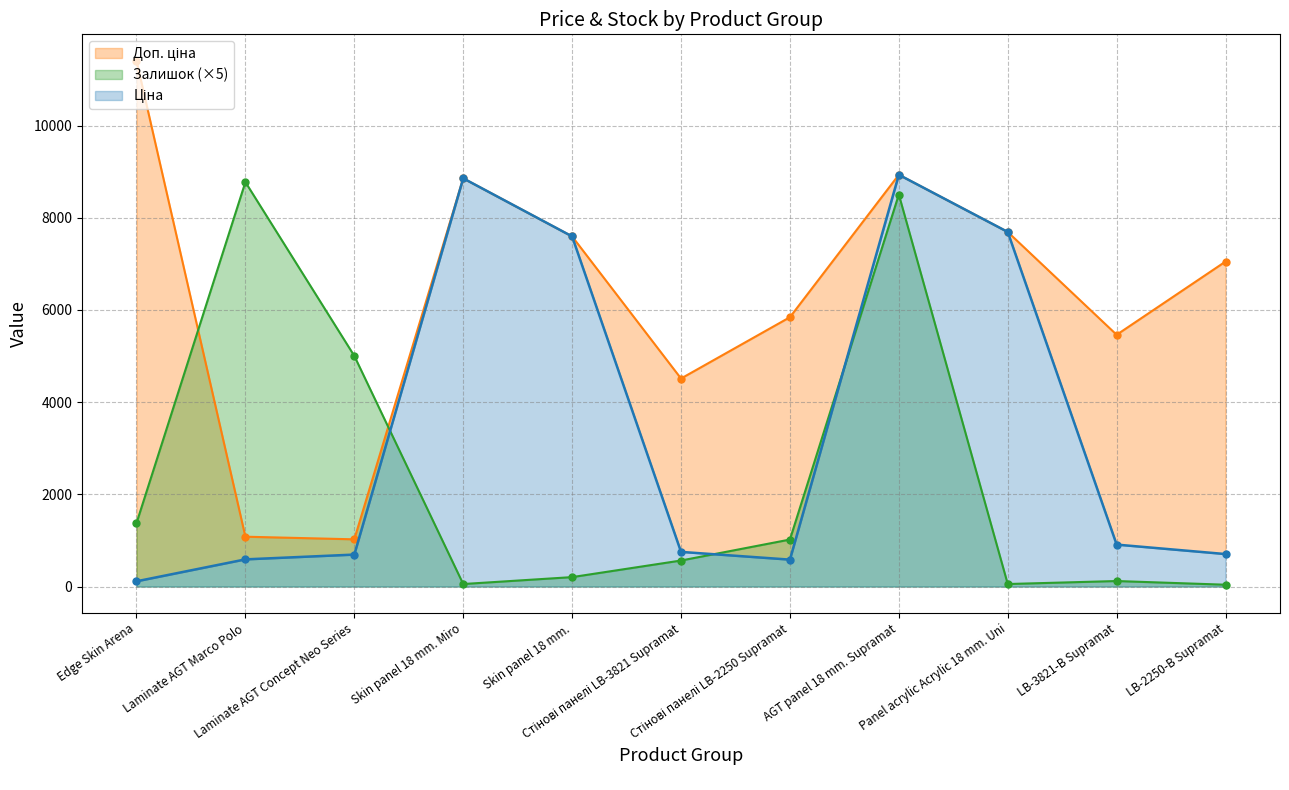

Does the chart have visible grid lines?

Yes